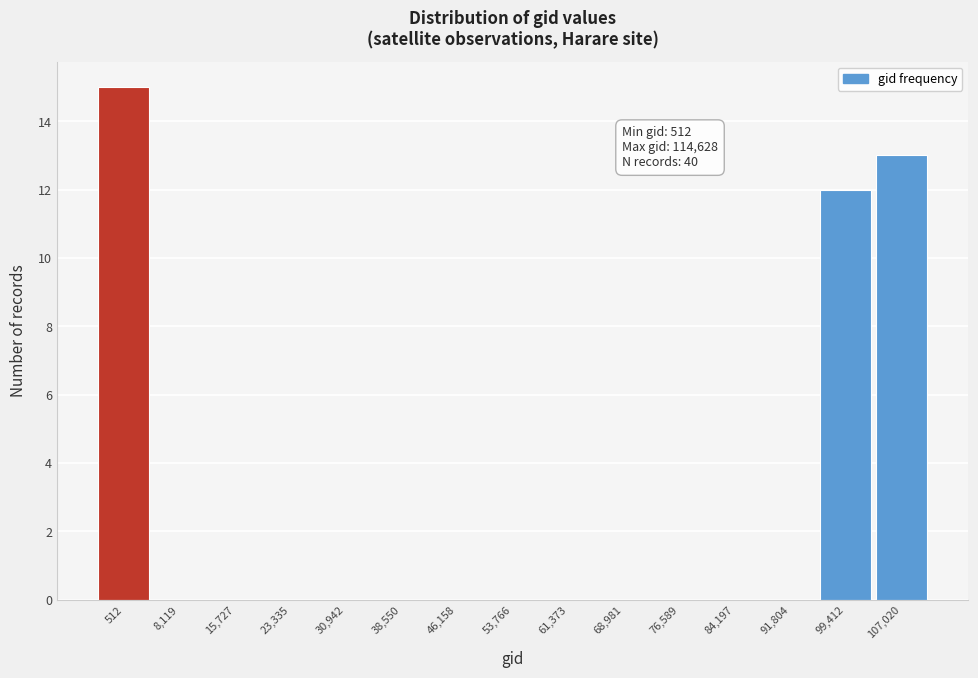

Reading left to right, extract all data points from this chart.

512=15	8,119=0	15,727=0	23,335=0	30,942=0	38,550=0	46,158=0	53,766=0	61,373=0	68,981=0	76,589=0	84,197=0	91,804=0	99,412=12	107,020=13